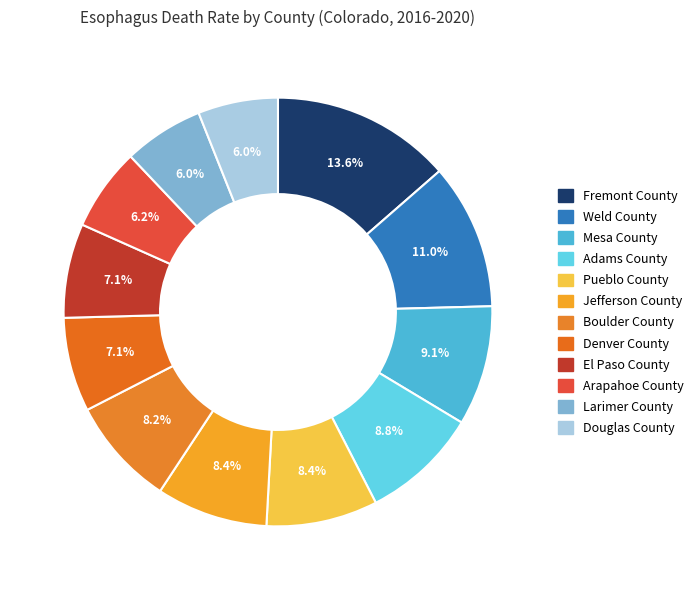

How many segments does this pie chart have?

12